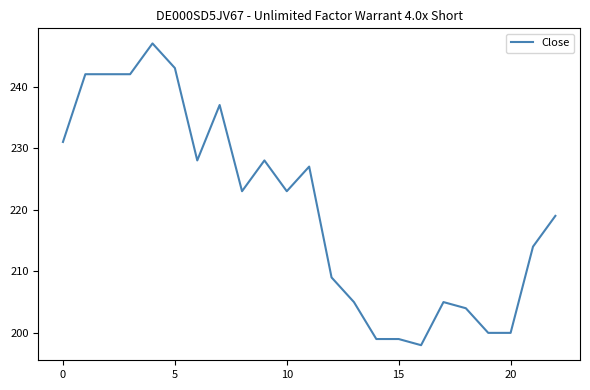

What is the maximum value shown in the chart?

247